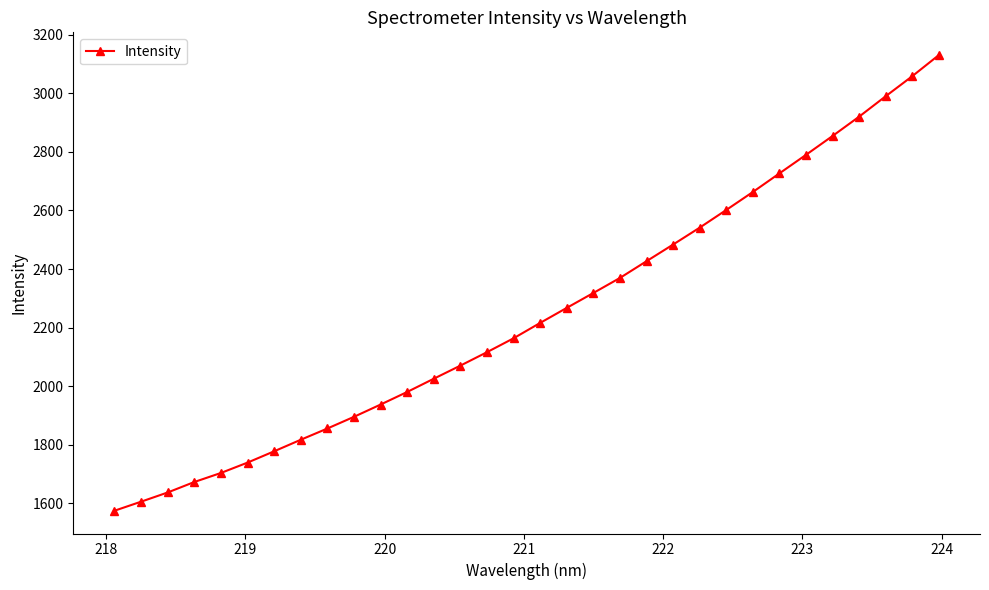

What is the value of the 6th point from the left?

1739.2